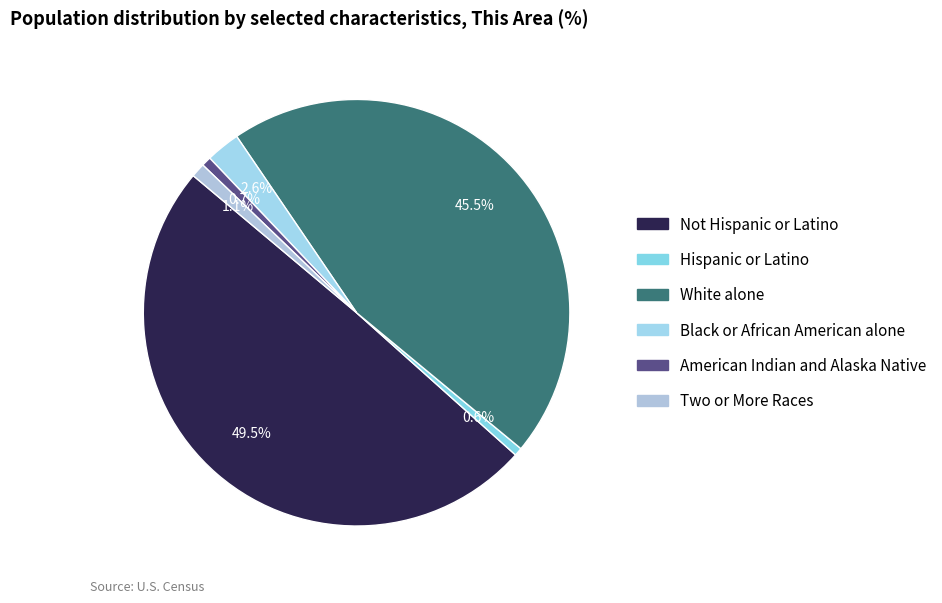

The White alone slice represents 35% of the pie. True or false?

False